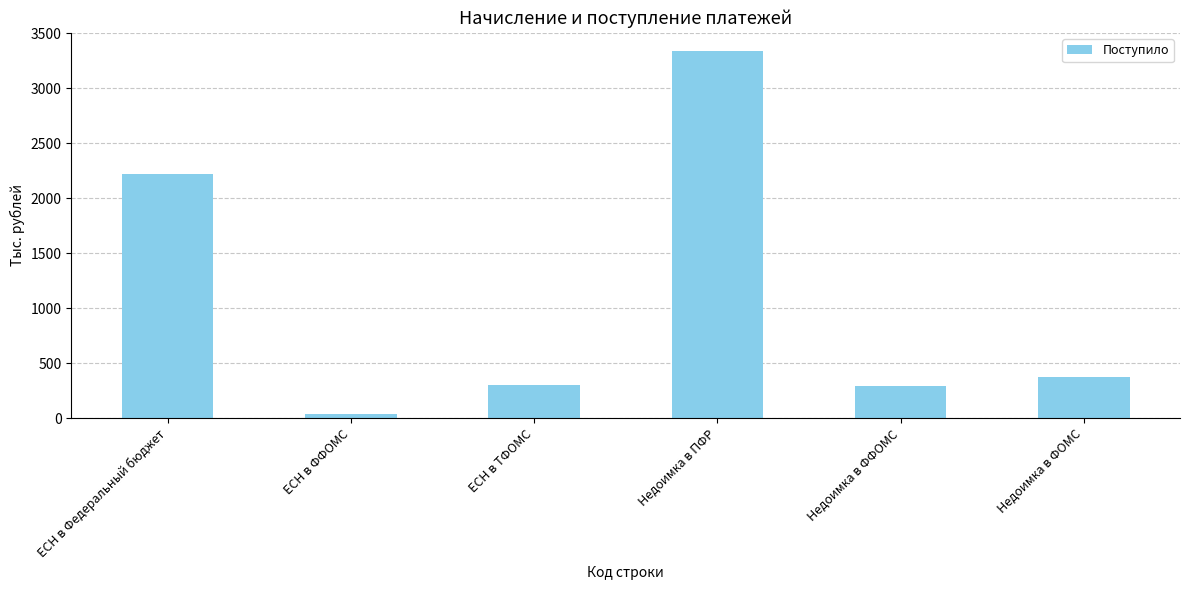

Where is the data nearest to the value 1687?

ЕСН в Федеральный бюджет